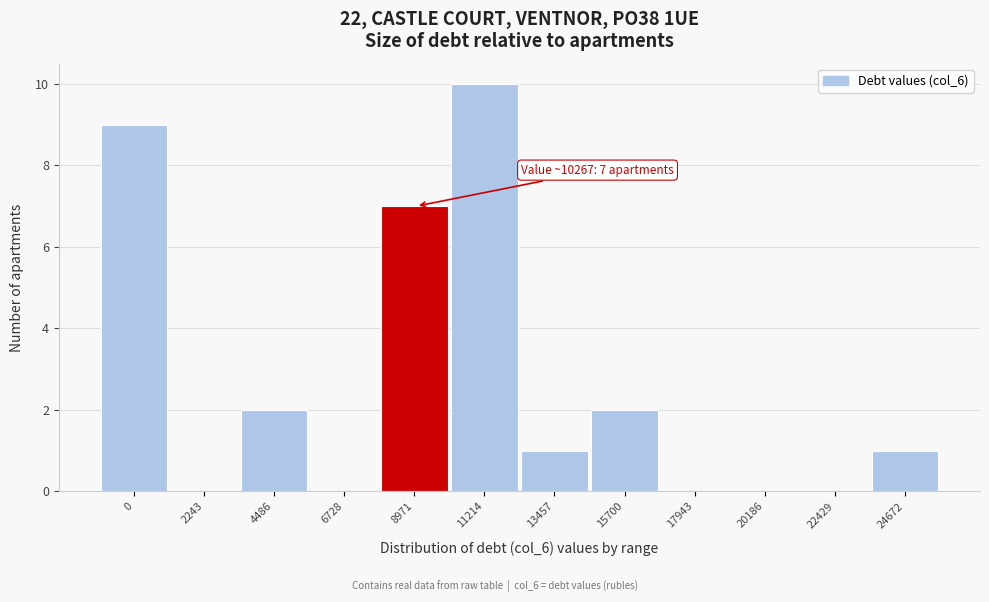

Reading left to right, list all the values displayed in this chart.

0=9	2243=0	4486=2	6728=0	8971=7	11214=10	13457=1	15700=2	17943=0	20186=0	22429=0	24672=1